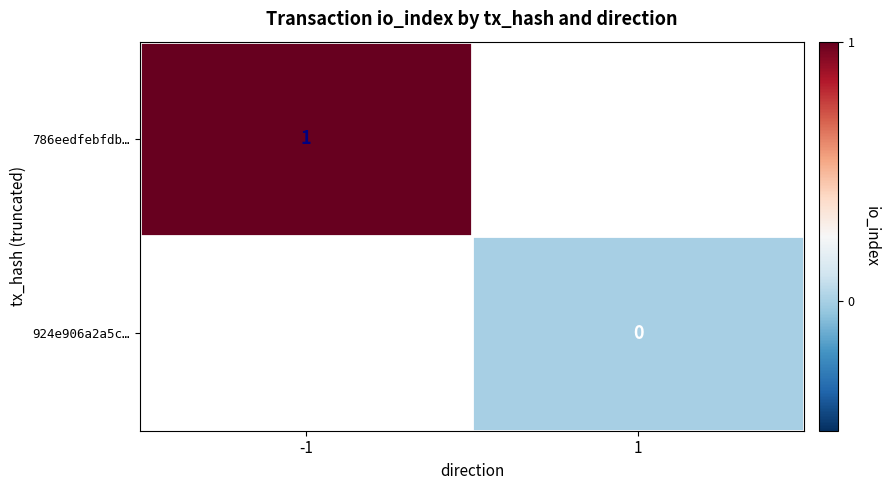

What is the greatest value displayed?

1.0